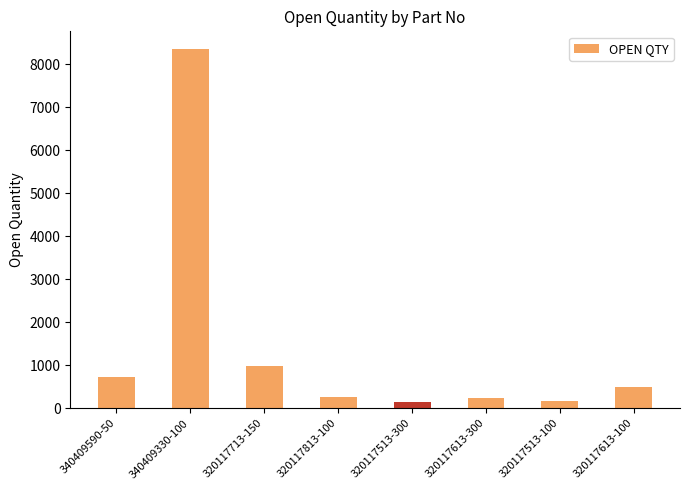

How many distinct data groups are displayed?

1